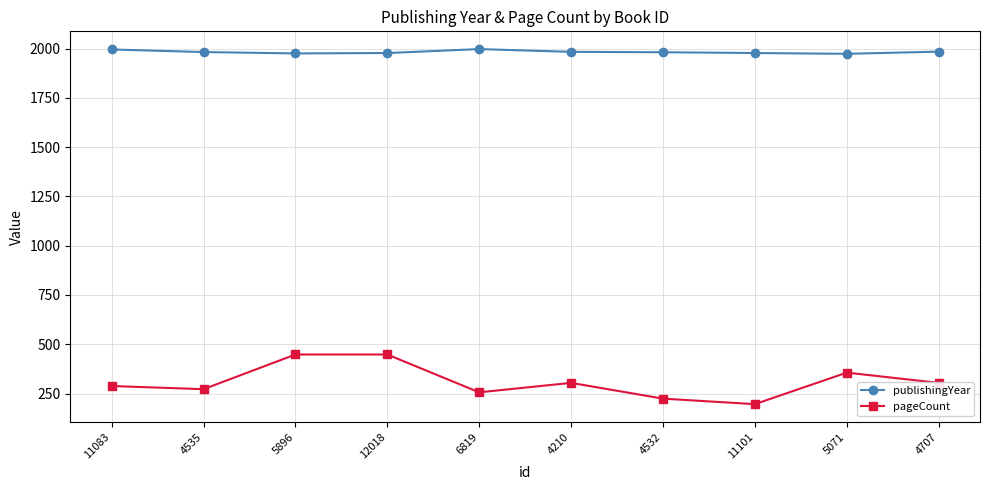

What value does the pageCount series have at 12018, to the nearest 10?

450